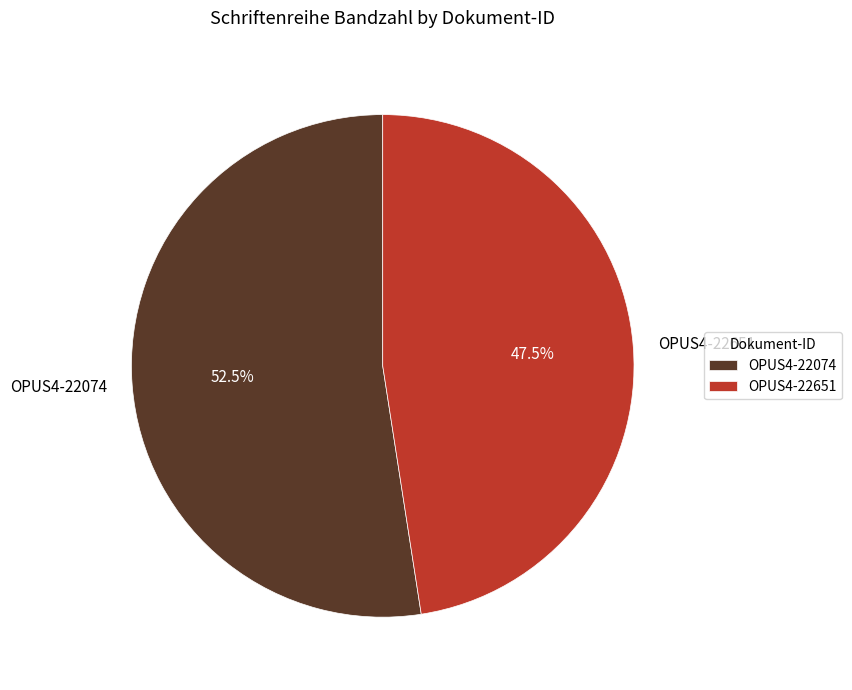

Which category has the smallest portion of the pie?

OPUS4-22651